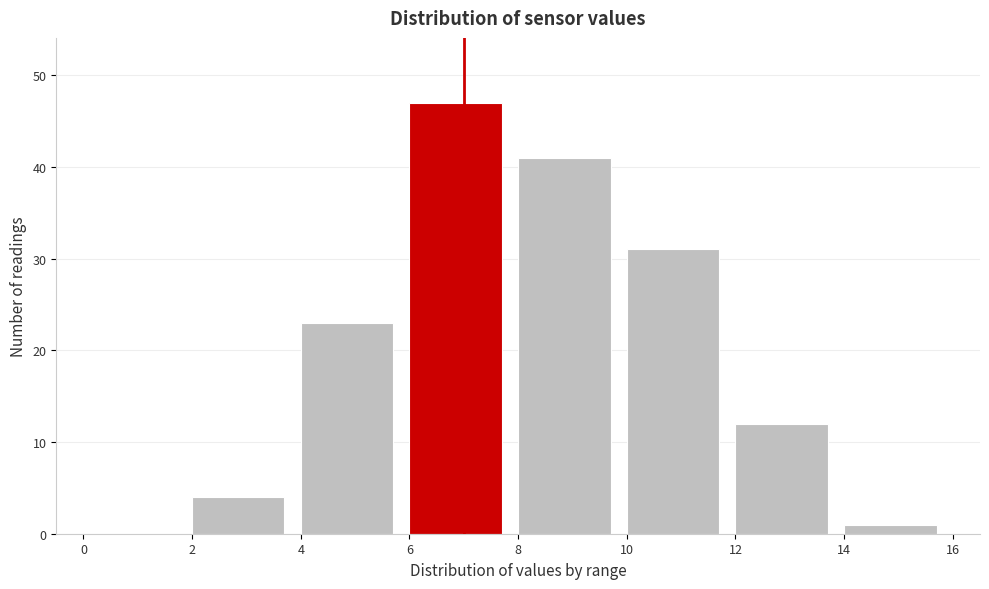

What is the height of the bar covering 4 to 6 on the x-axis? The values are not printed on the chart, so give them approximately, as read against the axis.

23